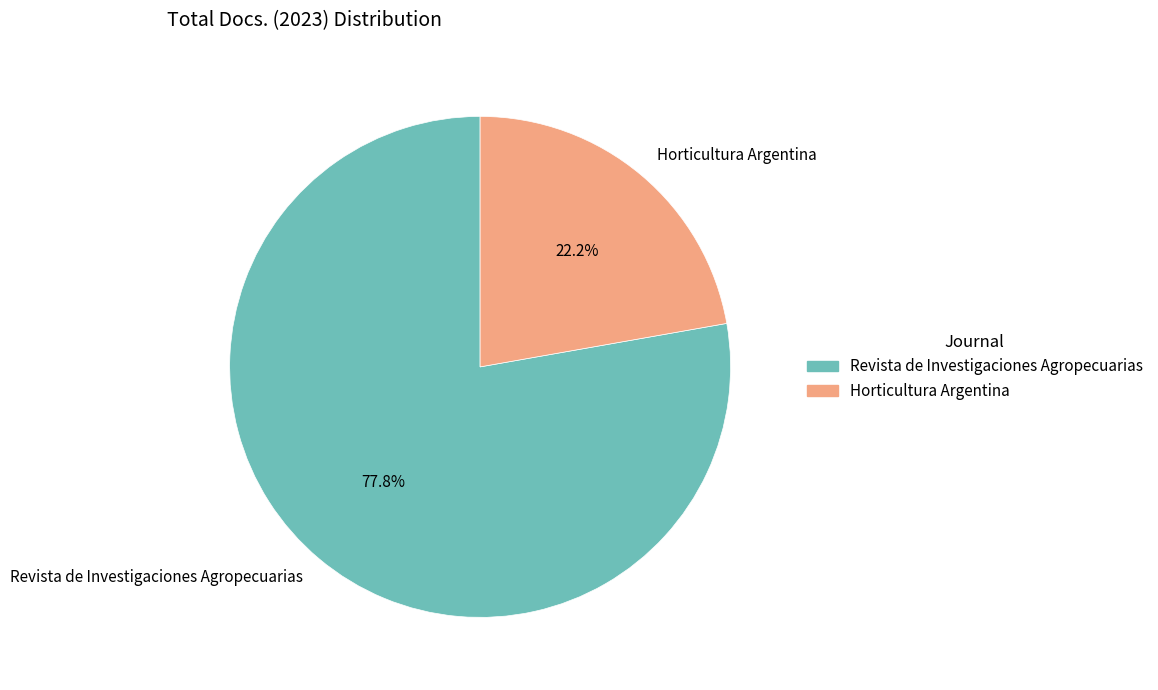

Which slice is the smallest?

Horticultura Argentina